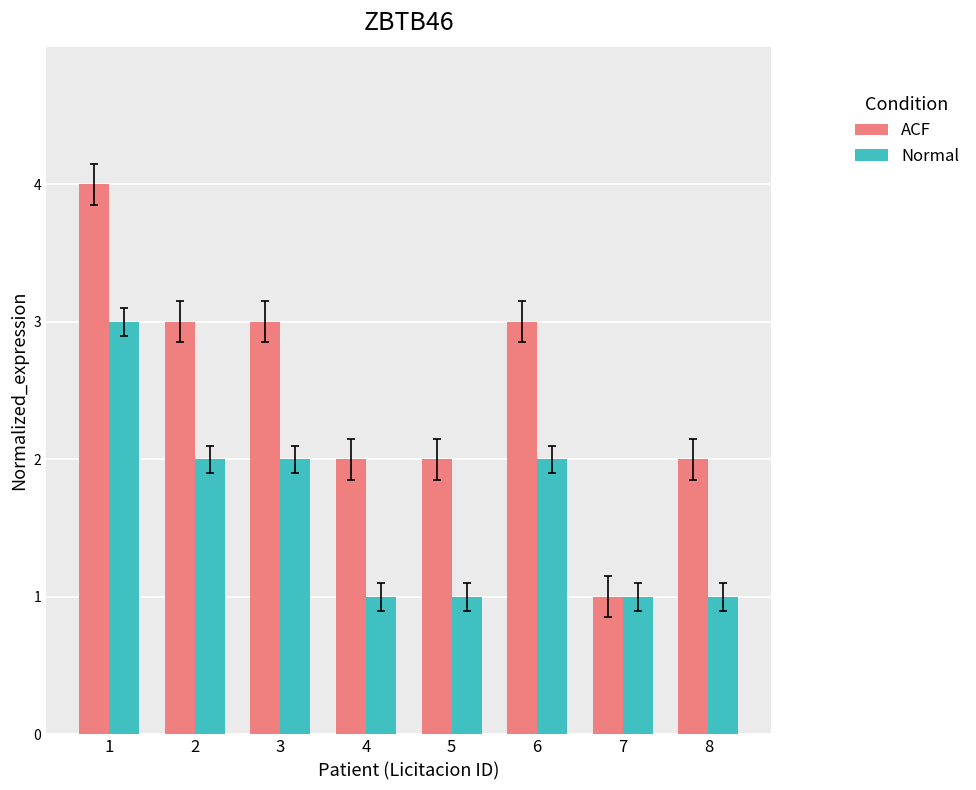

How many data points in ACF are less than 3?

4